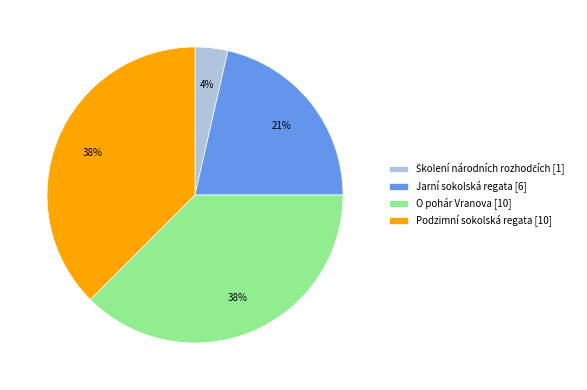

To the nearest percent, what portion does Jarní sokolská regata [6] represent?

21%